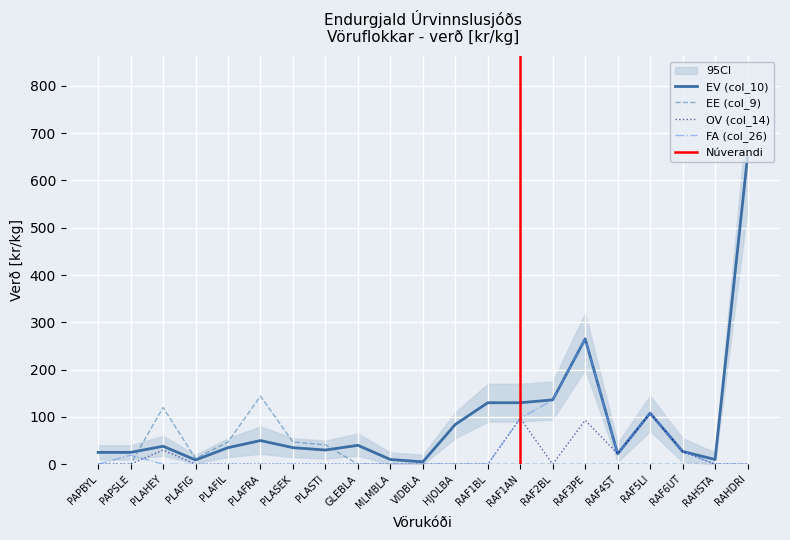

What is the label of the 14th point from the left?

RAF1AN